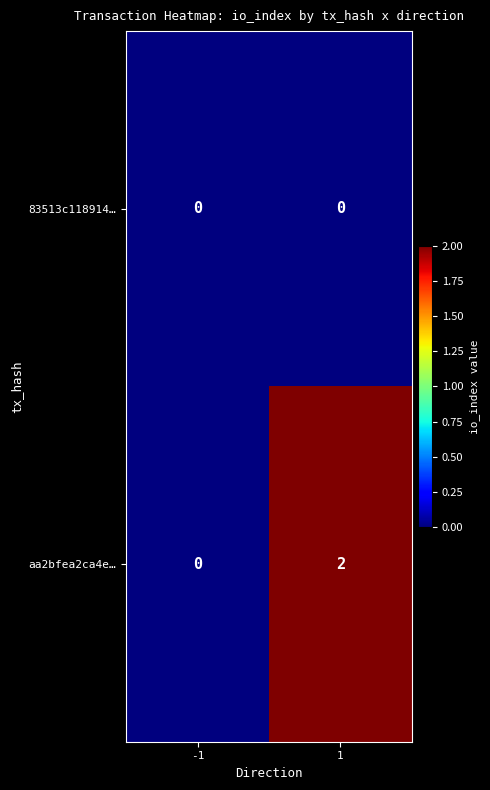

The value of 83513c118914… at -1 is 0. True or false?

True